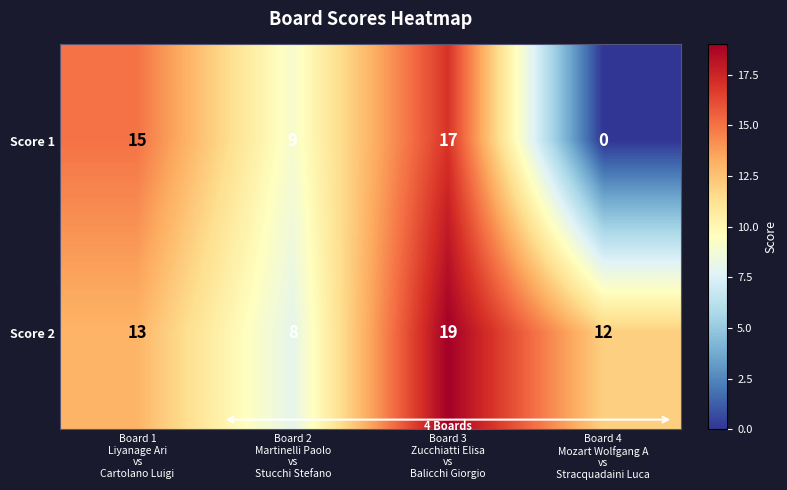

Rank the series by their maximum value, from lowest to highest.

Score 1, Score 2